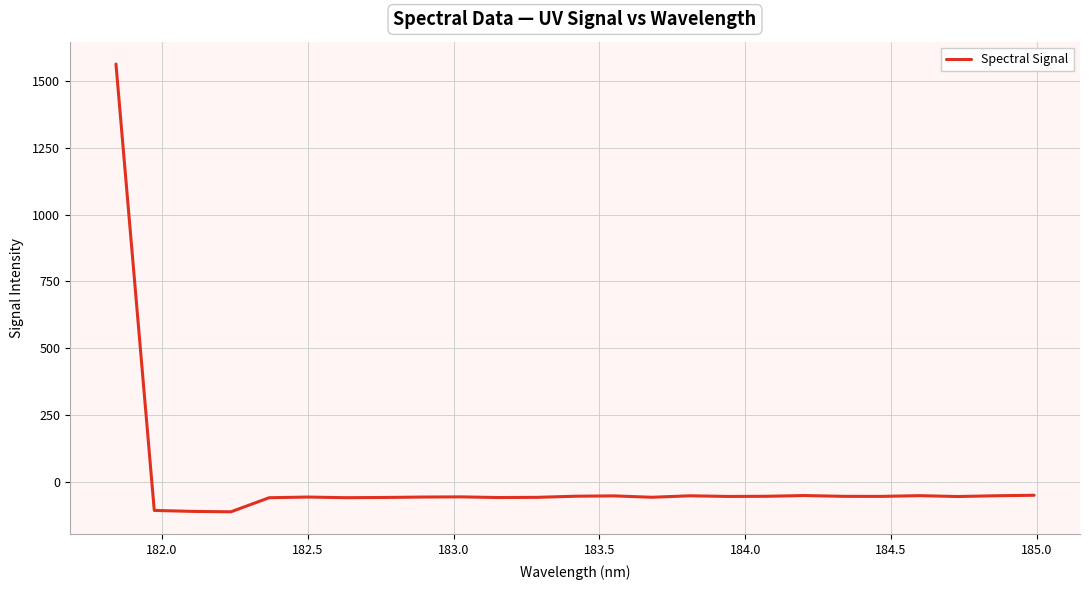

What is the sum of all values?

105.7